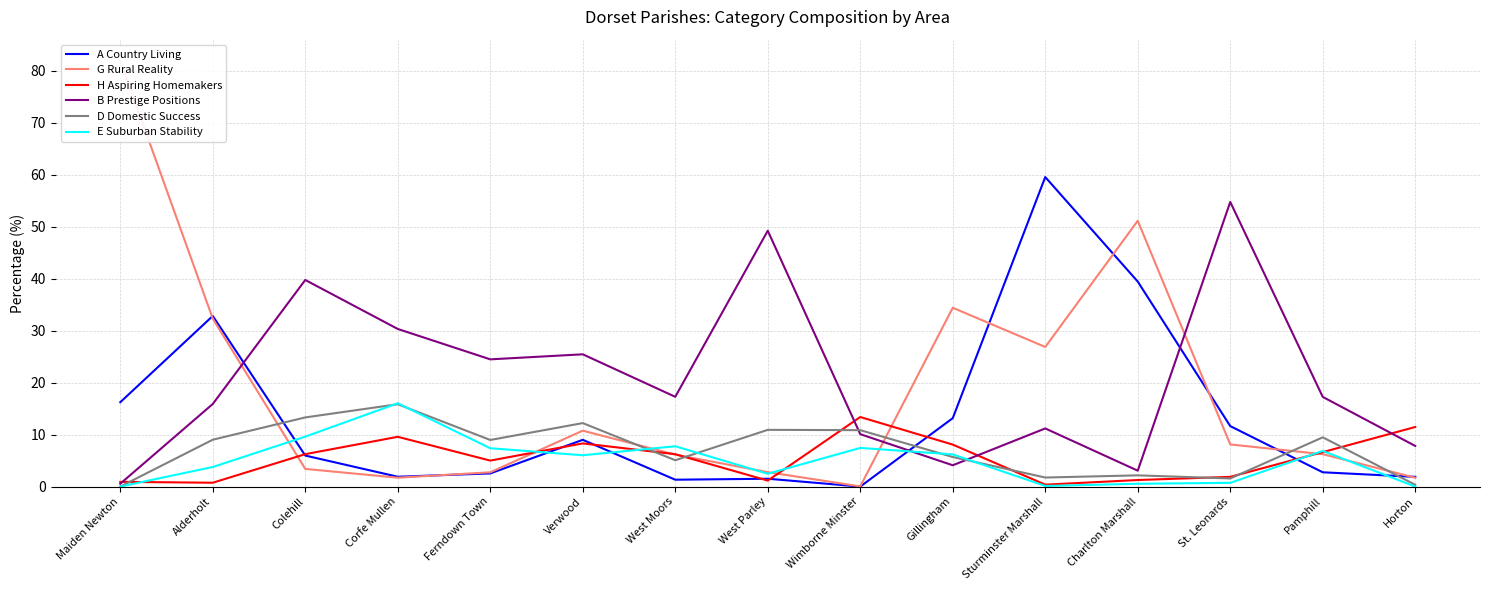

Where does the G Rural Reality series first go above 6?

Maiden Newton